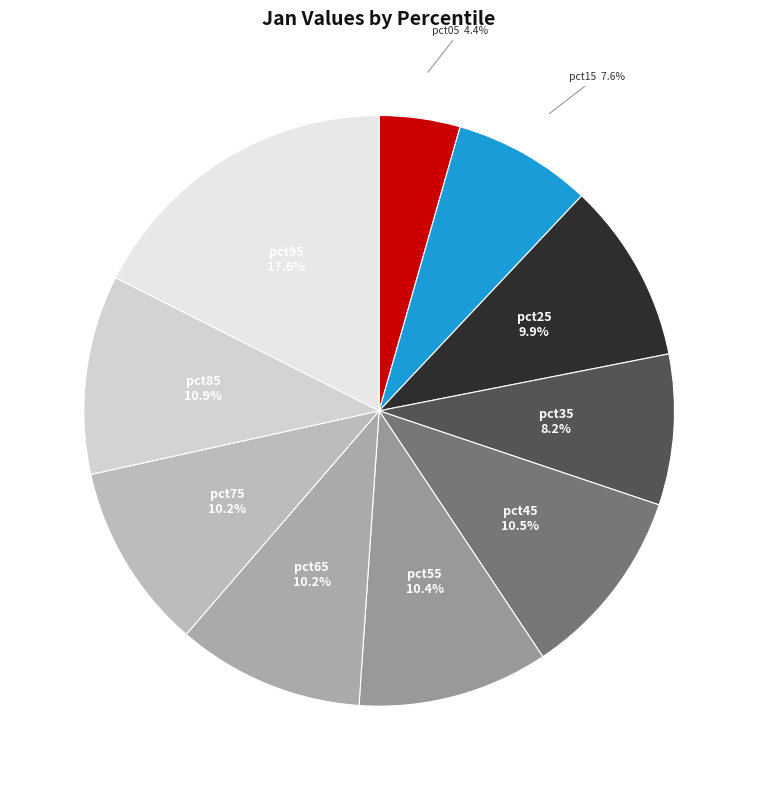

Do pct05 and pct25 together represent more than half of the pie?

No